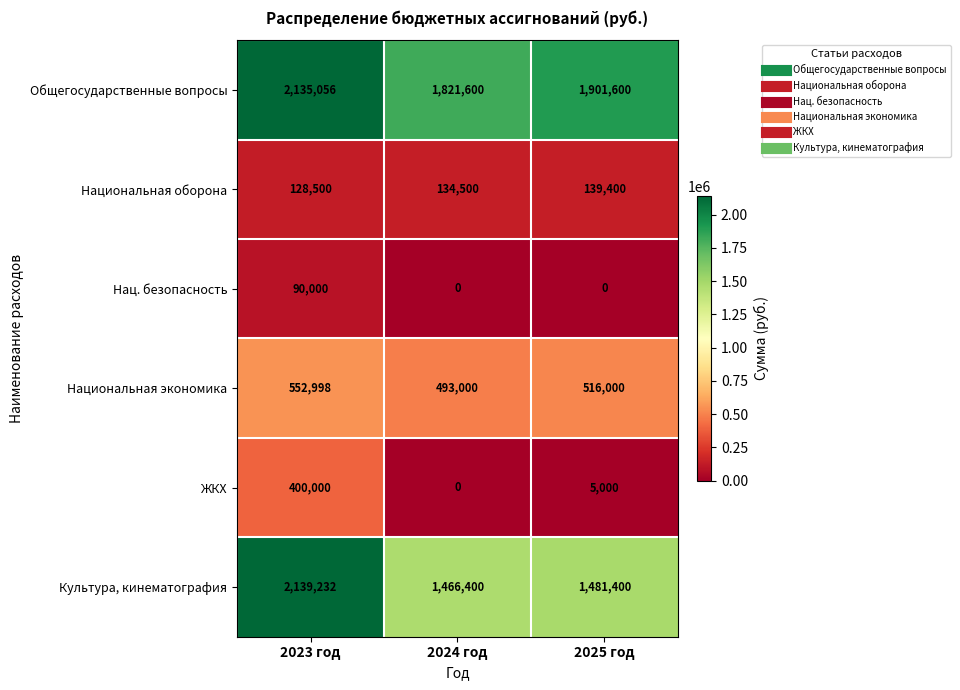

Count the number of data series in this chart.

6